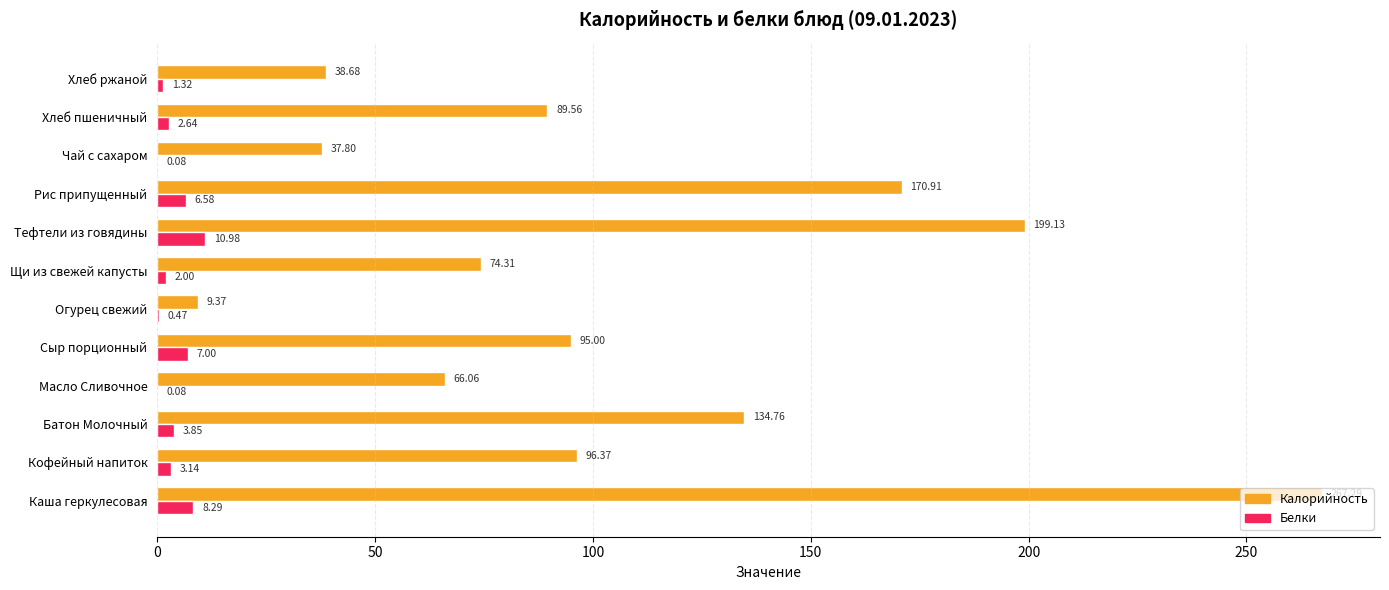

What is the total value across all series at Щи из свежей капусты?

76.3